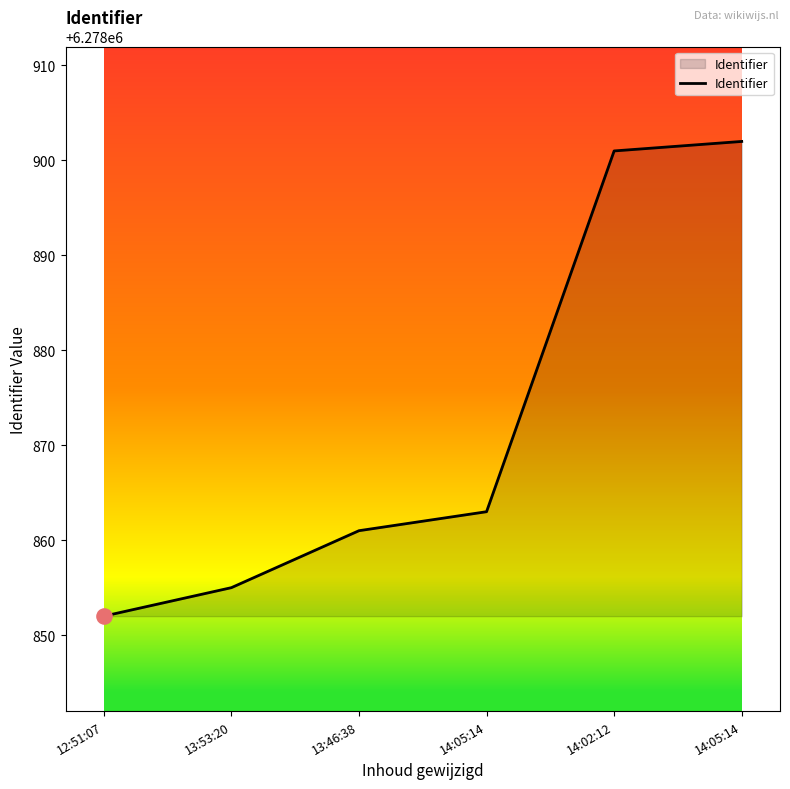

What is the ratio of the value at 13:53:20 to the value at 14:05:14?

1.0